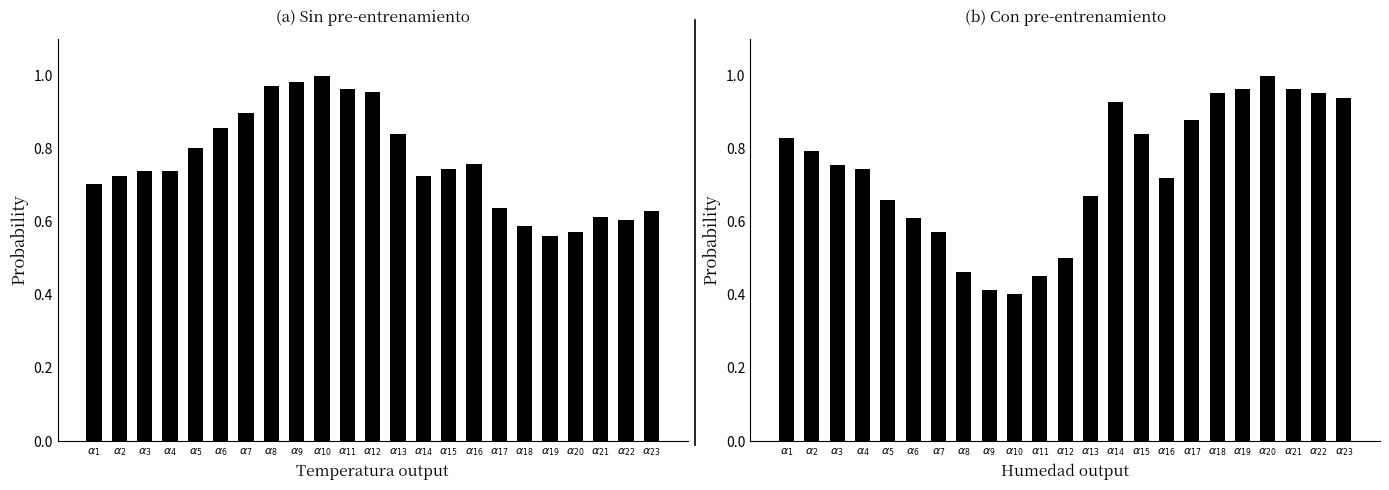

Are the bars horizontal?

No